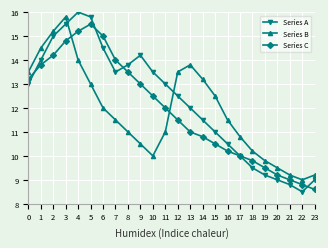

Which series changed the most between 10 and 19?

Series A